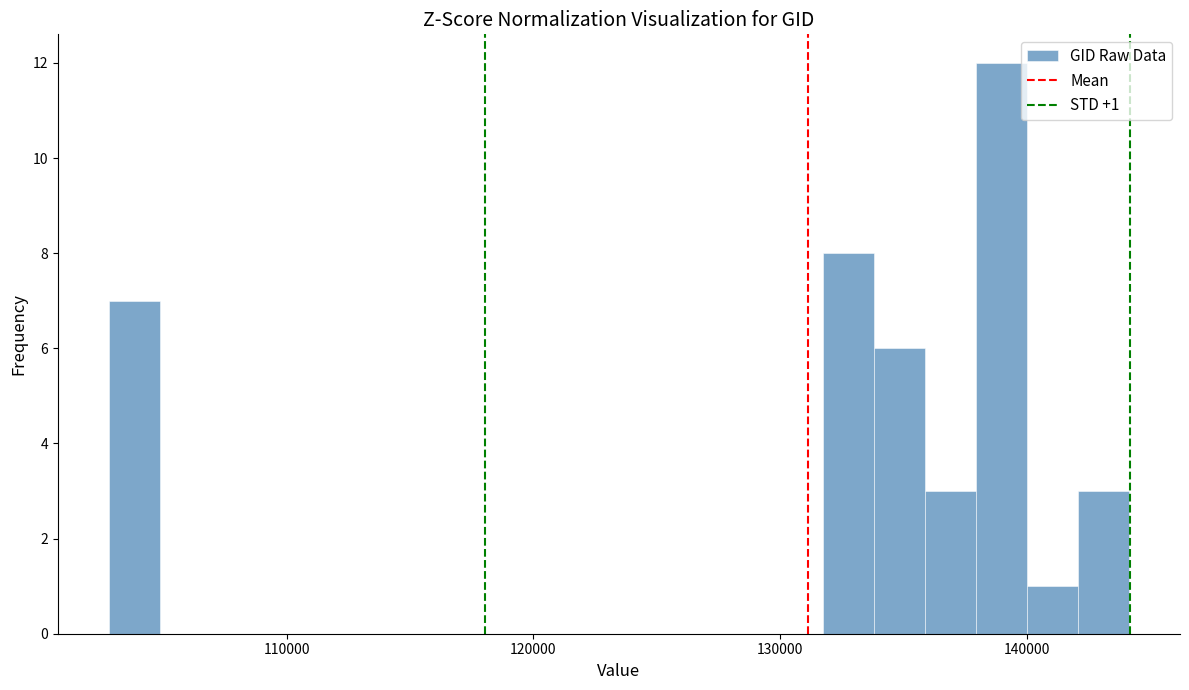

Read against the x-axis, roughly where is the centre of the tallest bar?

139000